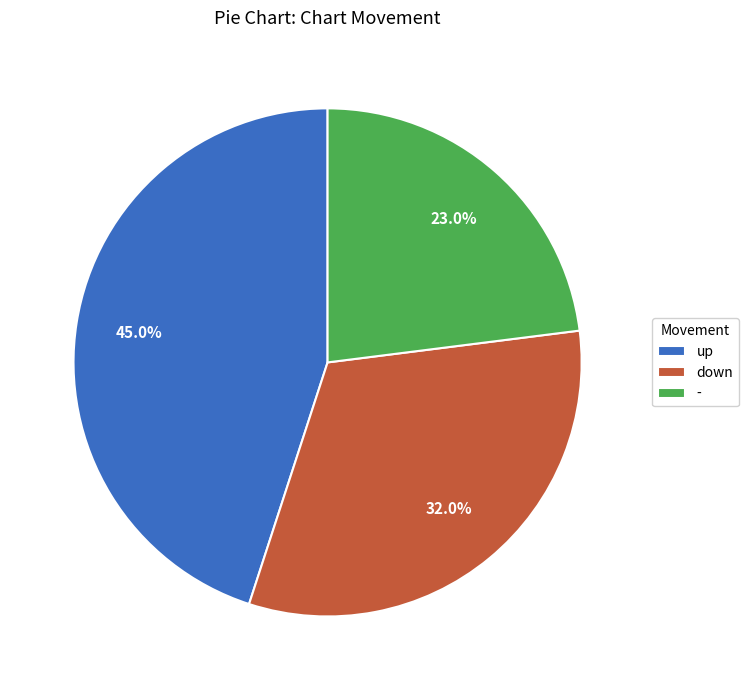

Does any single category account for the majority?

No